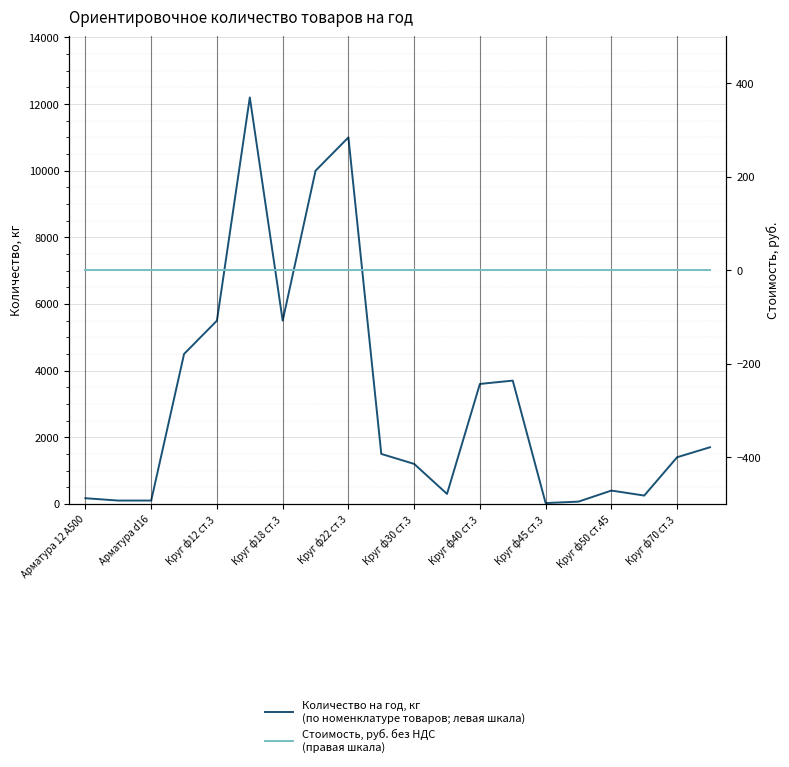

List the series in order of their overall mean, highest first.

Количество на год, кг
(по номенклатуре товаров; левая шкала), Стоимость, руб. без НДС
(правая шкала)